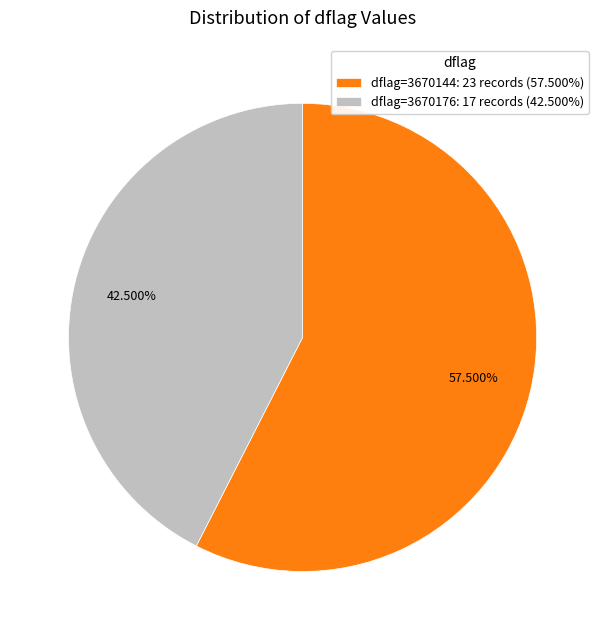

Does any single category account for the majority?

Yes